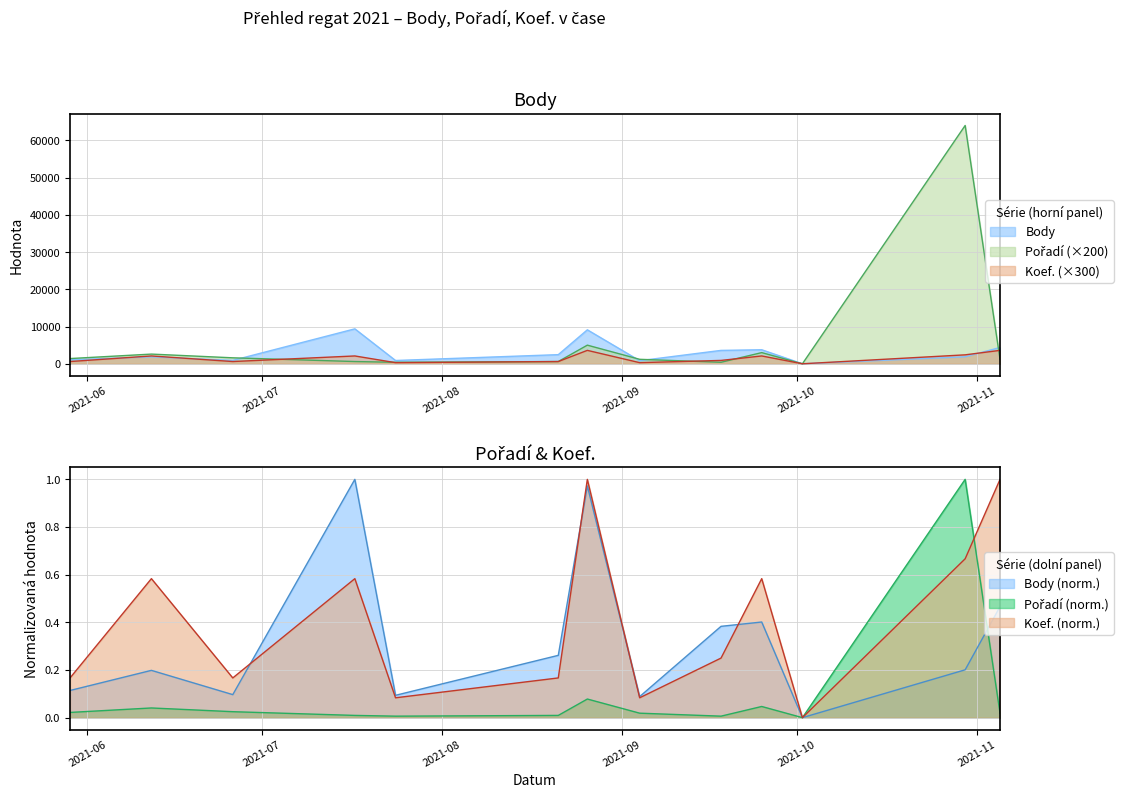

True or false: Pořadí and Koef. cross at least once.

True